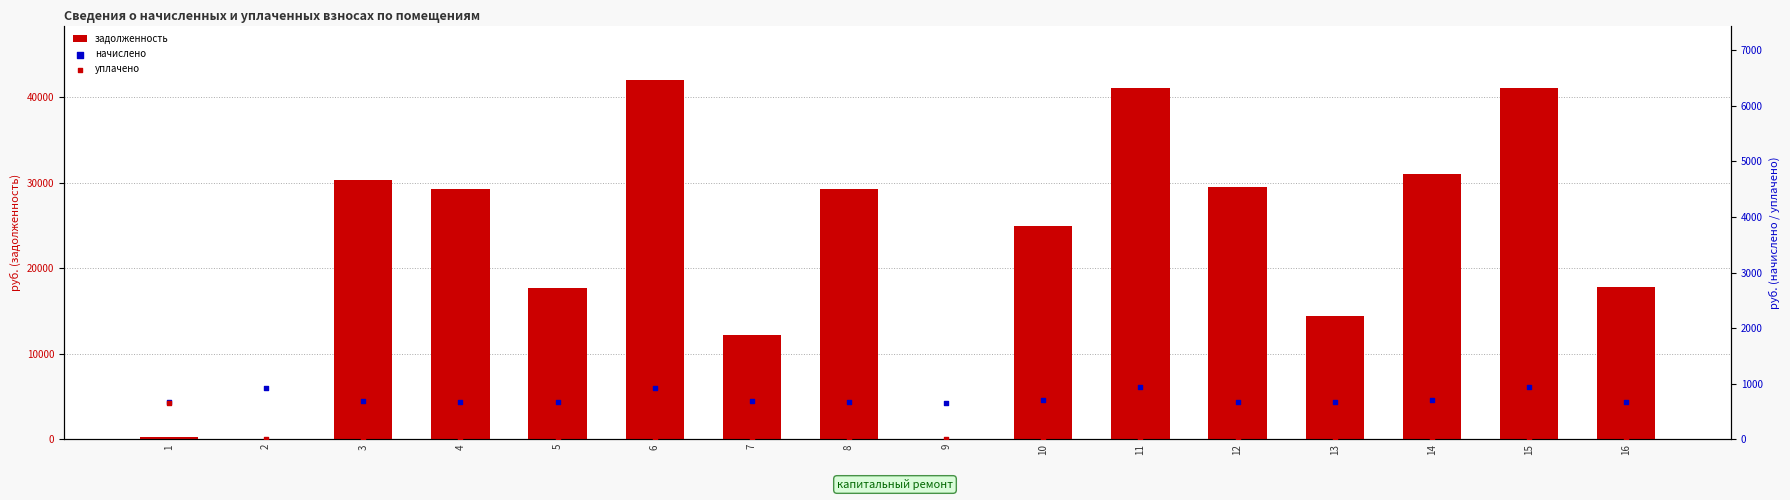

Which series reaches the minimum Y coordinate?

задолженность